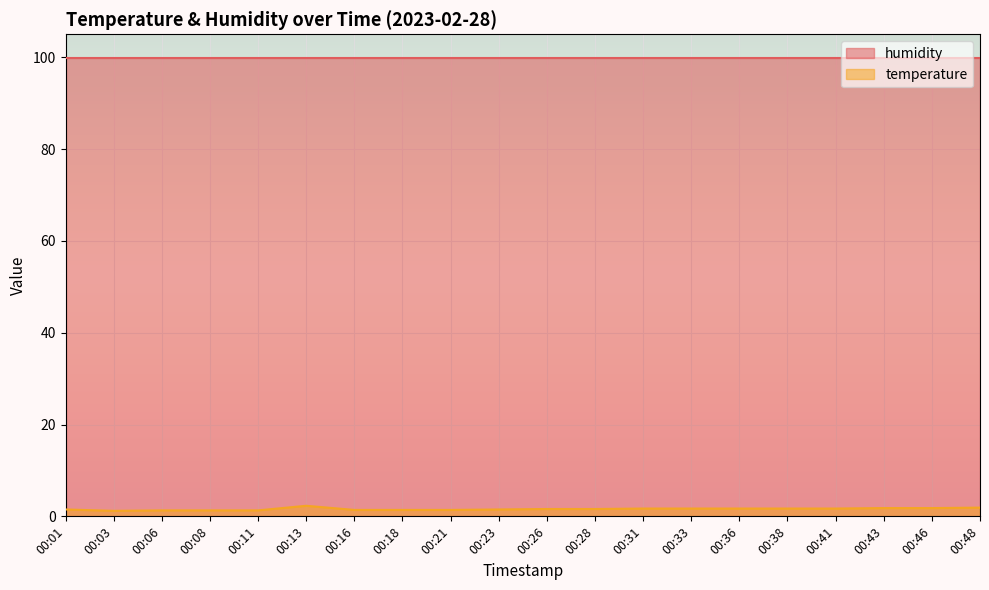

True or false: the data shows 2.9 at 00:31.

False